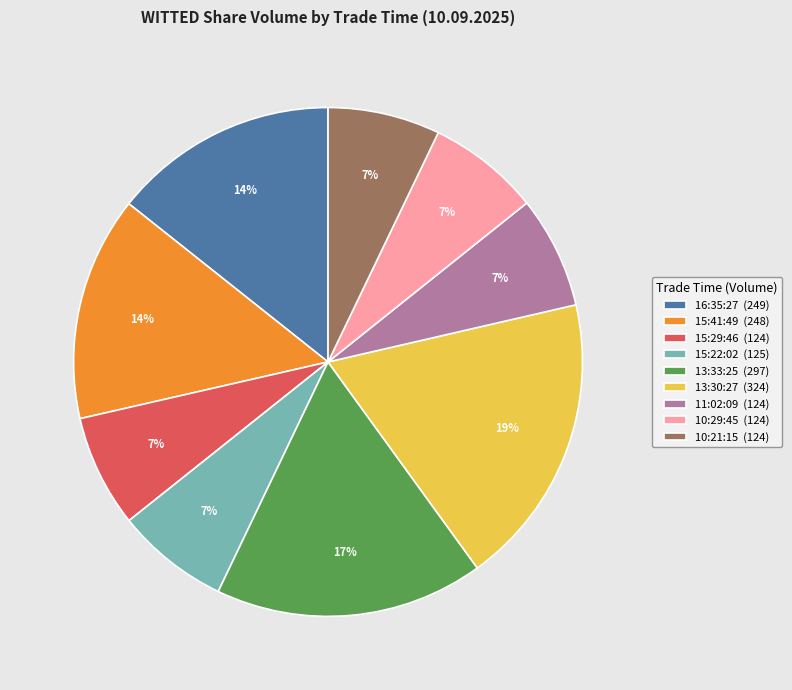

To the nearest percent, what is the difference between the largest and smallest slice percentages?

12%